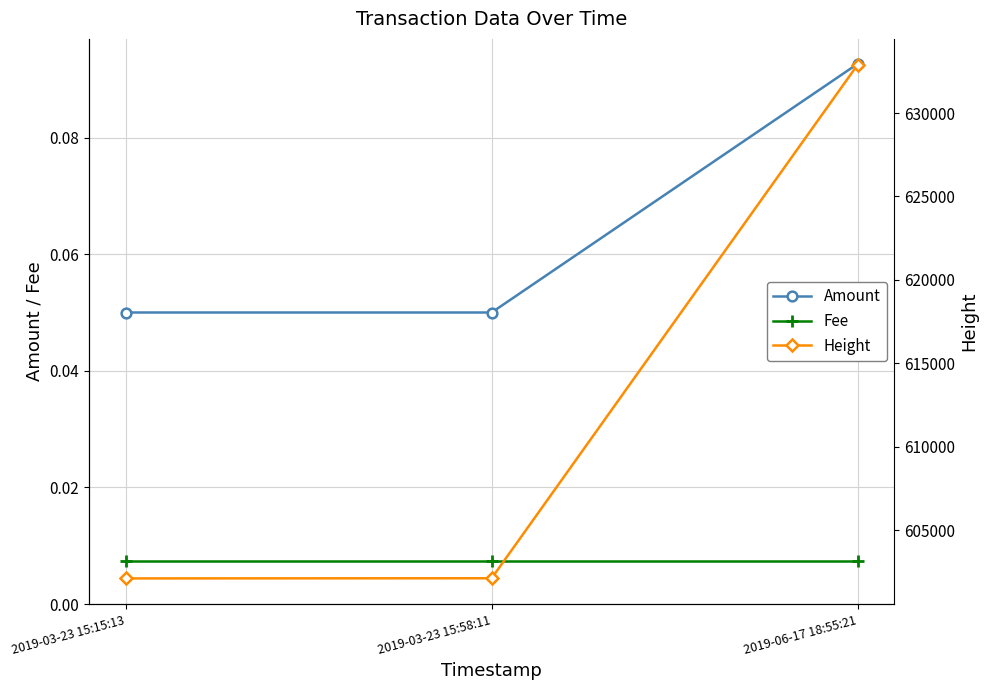

Which series has the widest spread of values?

Height